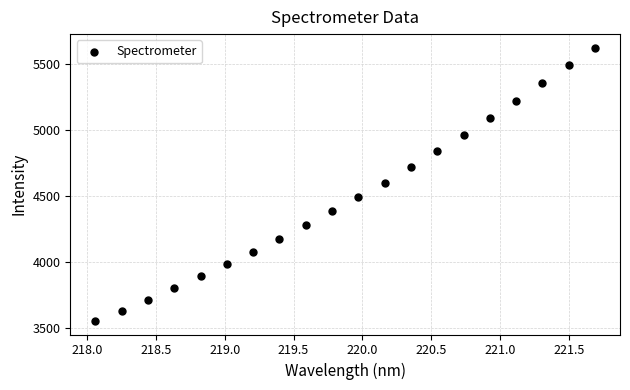

What is the range of Y values (max minus min)?

2064.3